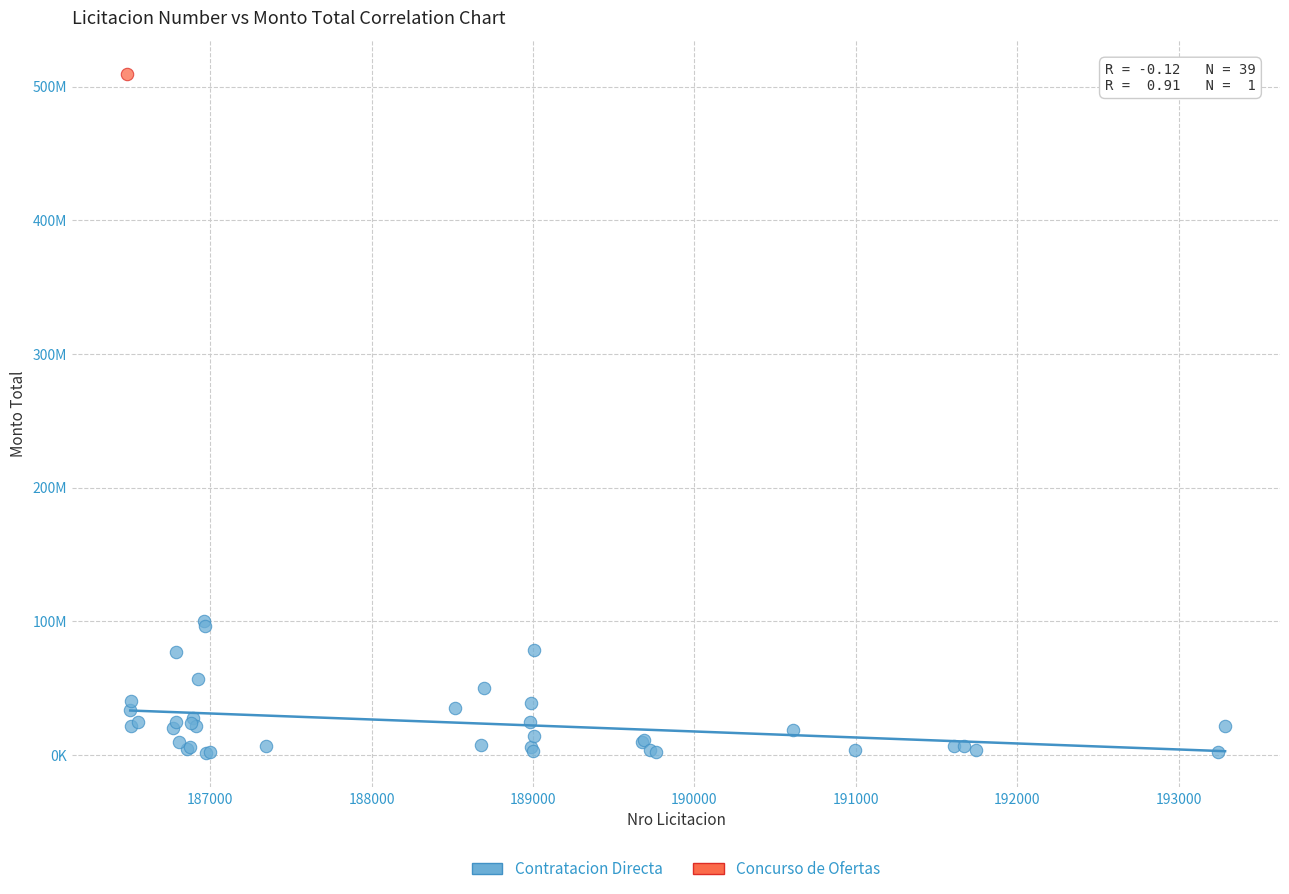

What are all the series names shown in the legend?

Contratacion Directa, Concurso de Ofertas